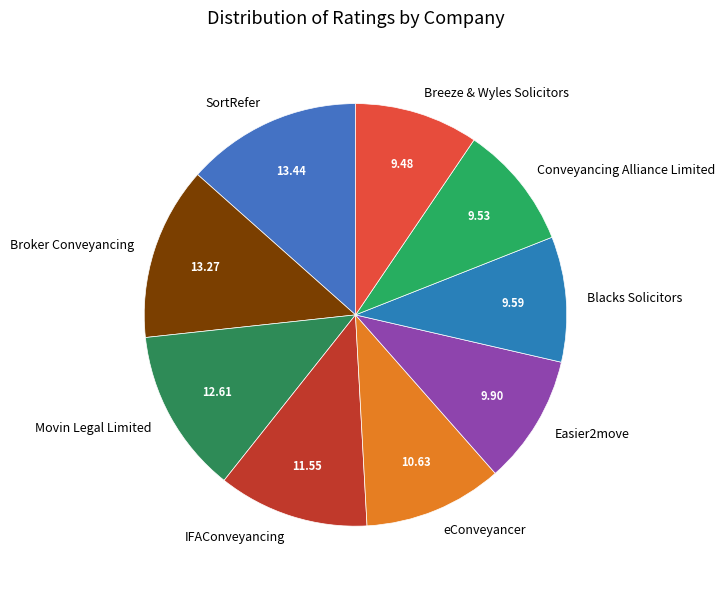

The Easier2move slice represents 10% of the pie. True or false?

True